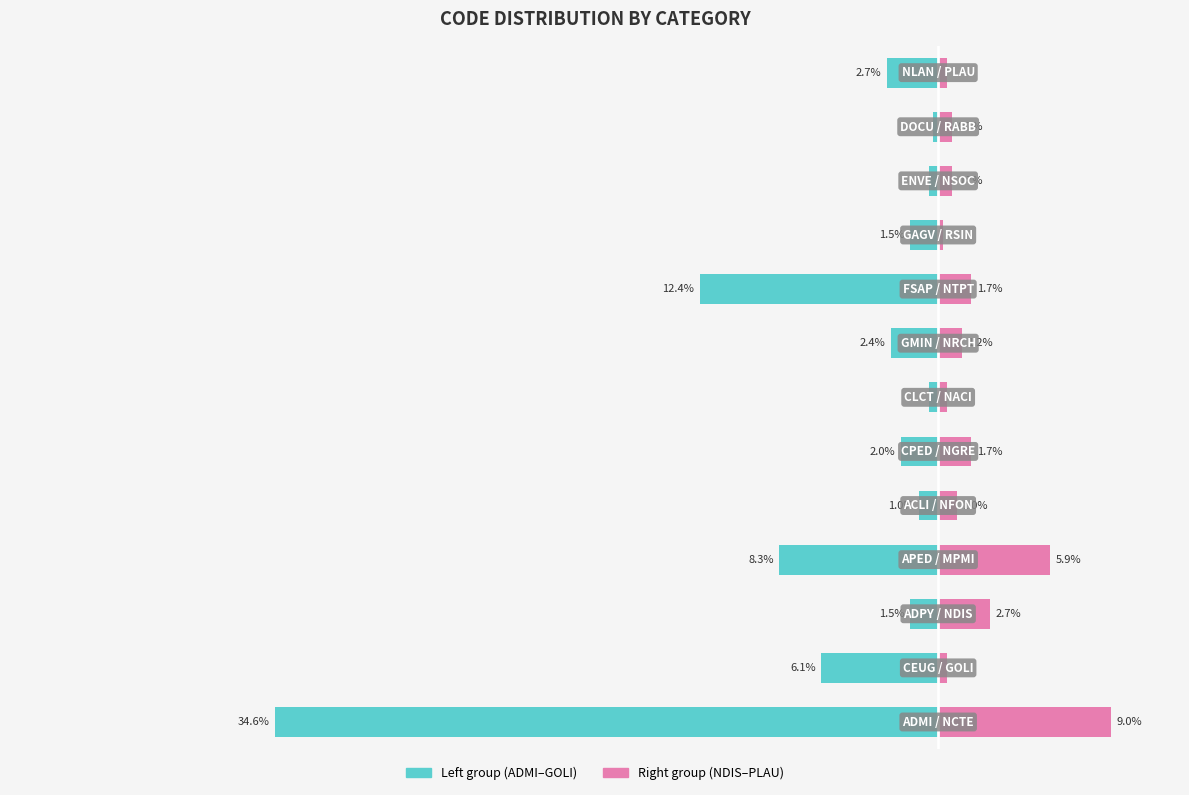

Which series has the widest spread of values?

col_2 (left half)